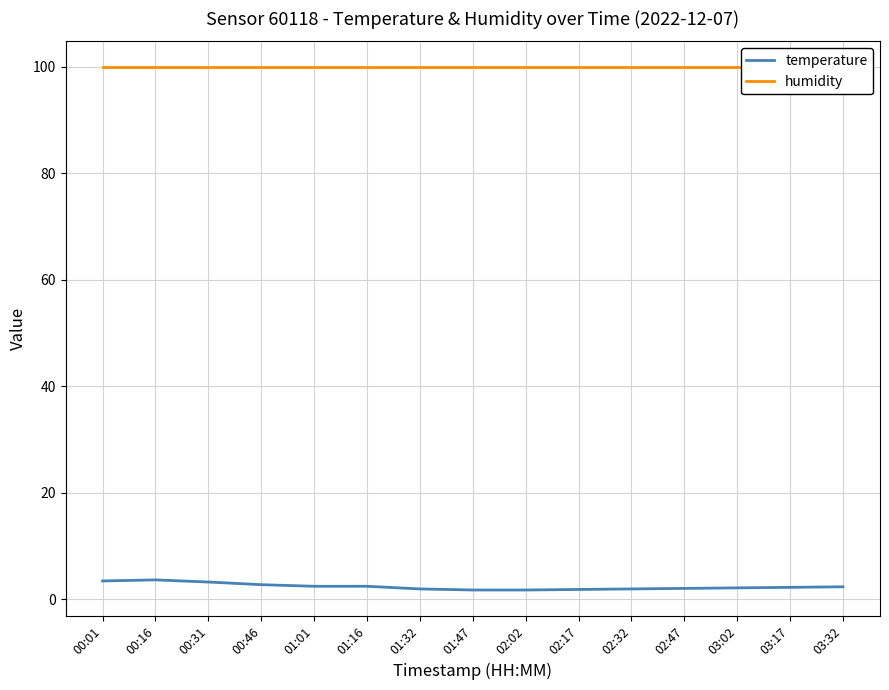

What is the difference between the highest and lowest values at 03:02?

97.8